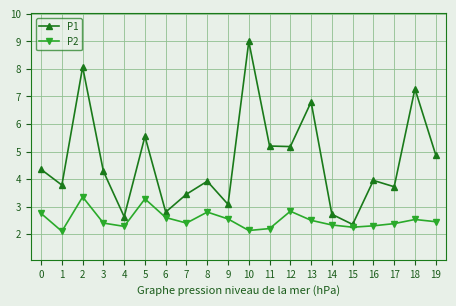

In P2, how many points are higher than both neighbors (excluding endpoints)?

5